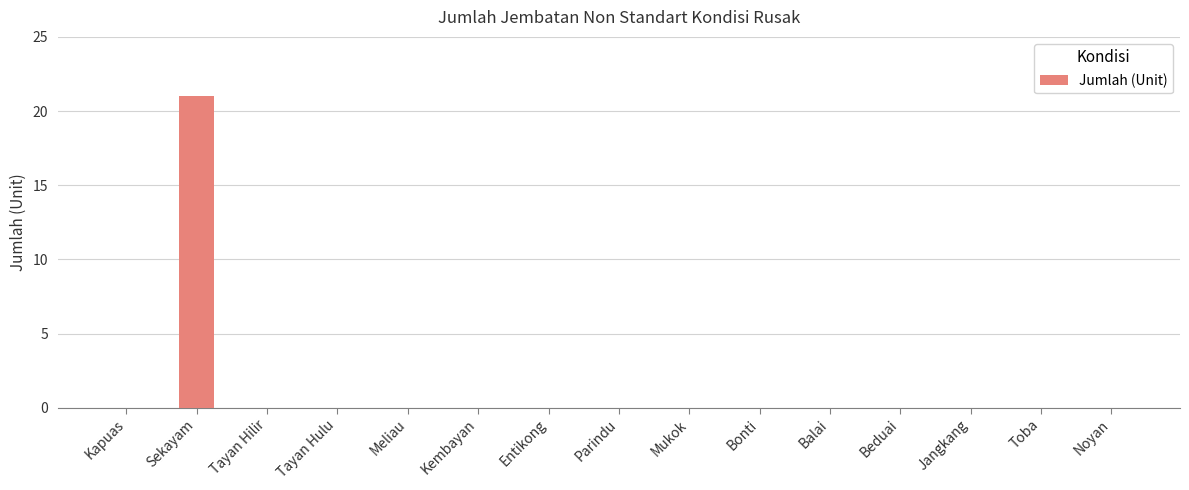

The value at Kembayan is 8. True or false?

False